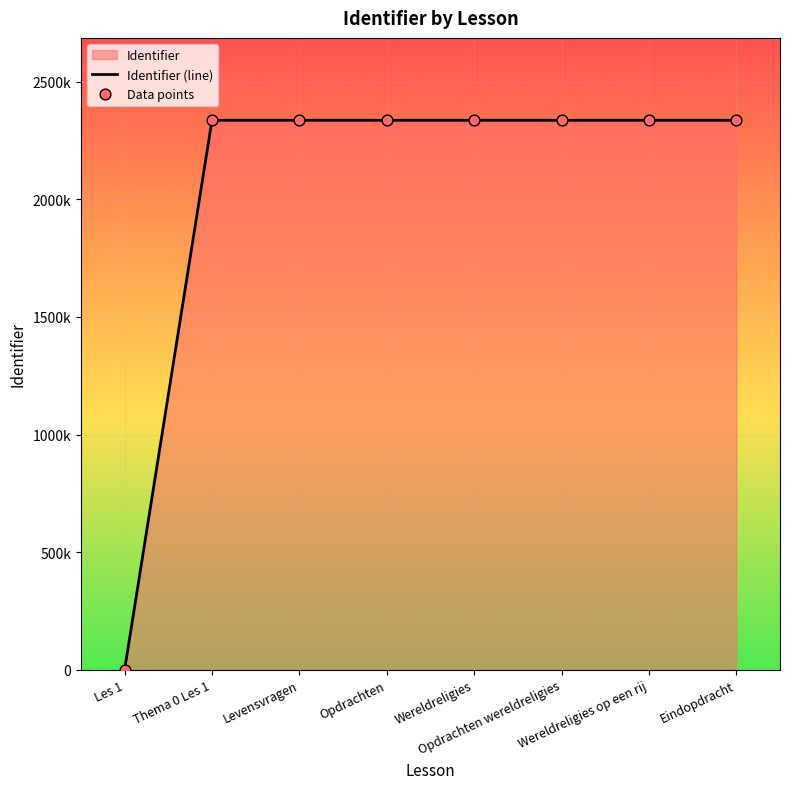

What is the ratio of the value at Thema 0 Les 1 to the value at Opdrachten?

1.0